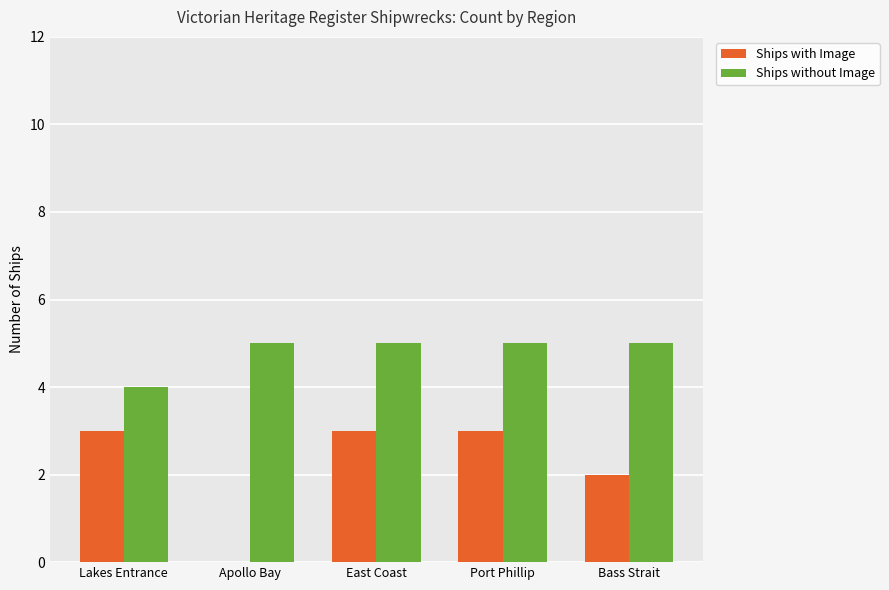

Is it true that Ships without Image equals 8 at East Coast?

False